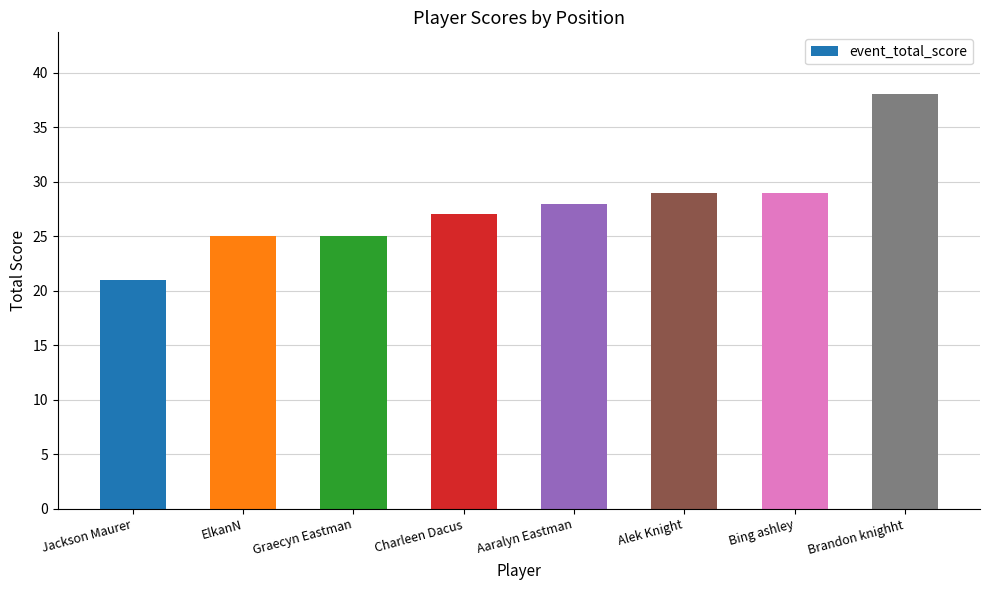

What is the difference between the second highest and second lowest values?

4